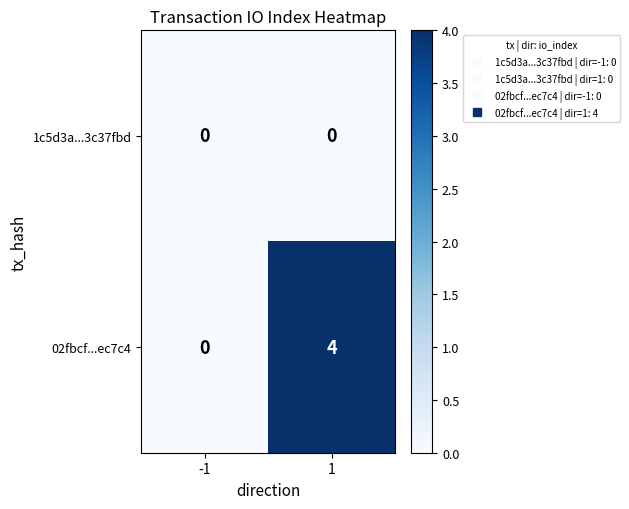

Rank the series by their average value, from highest to lowest.

02fbcf...ec7c4, 1c5d3a...3c37fbd